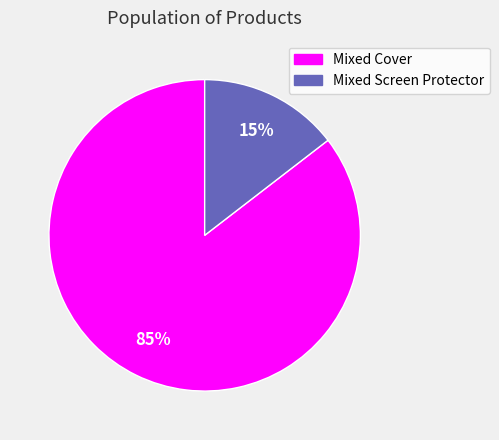

How many segments does this pie chart have?

2